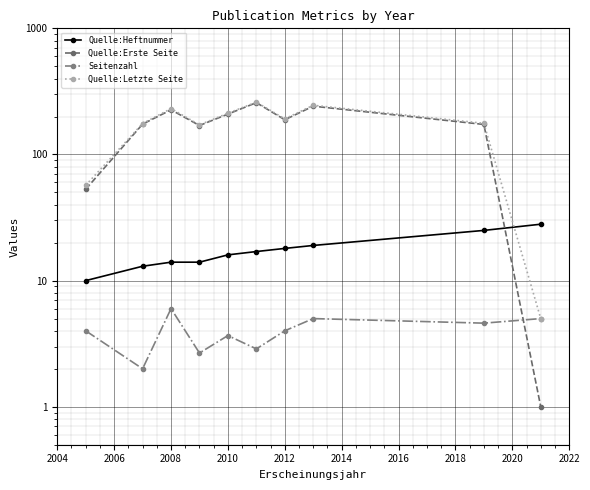

Is it true that Seitenzahl equals 4.6 at 2020?

True